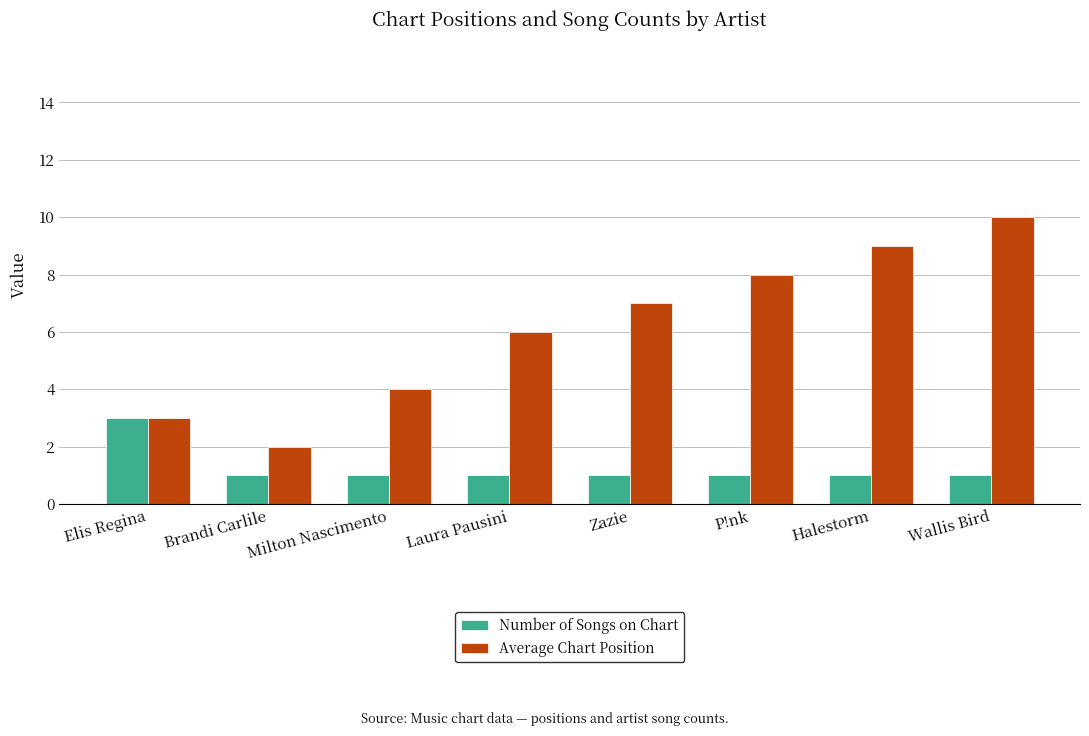

What is the sum of the Average Chart Position values at Laura Pausini and P!nk?

14